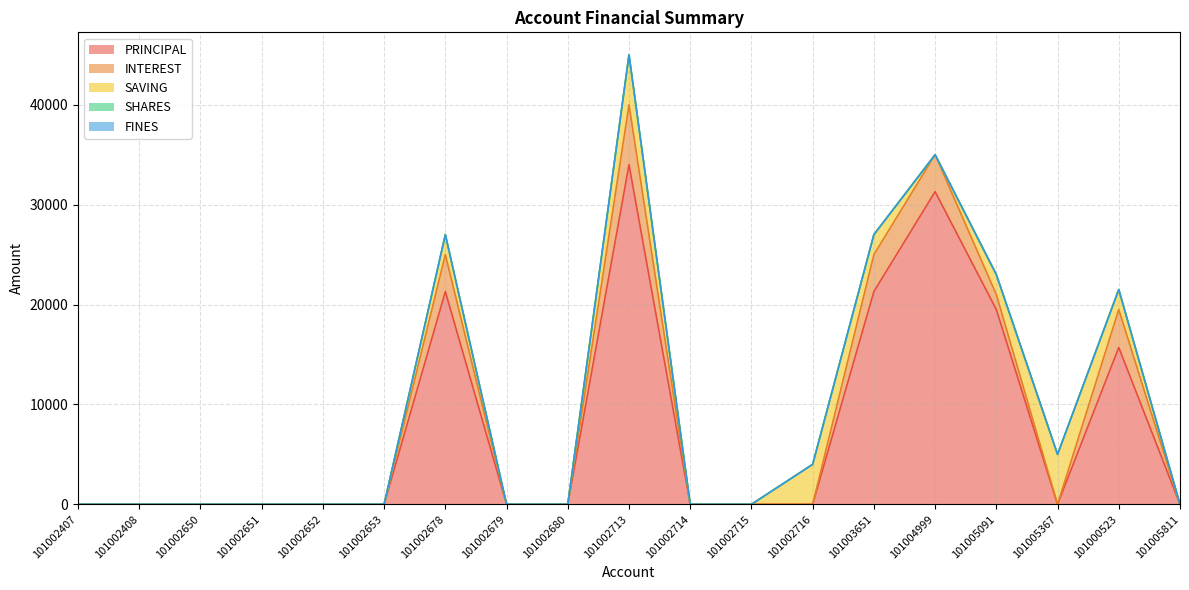

At which category is the sum across all series the highest?

101002713